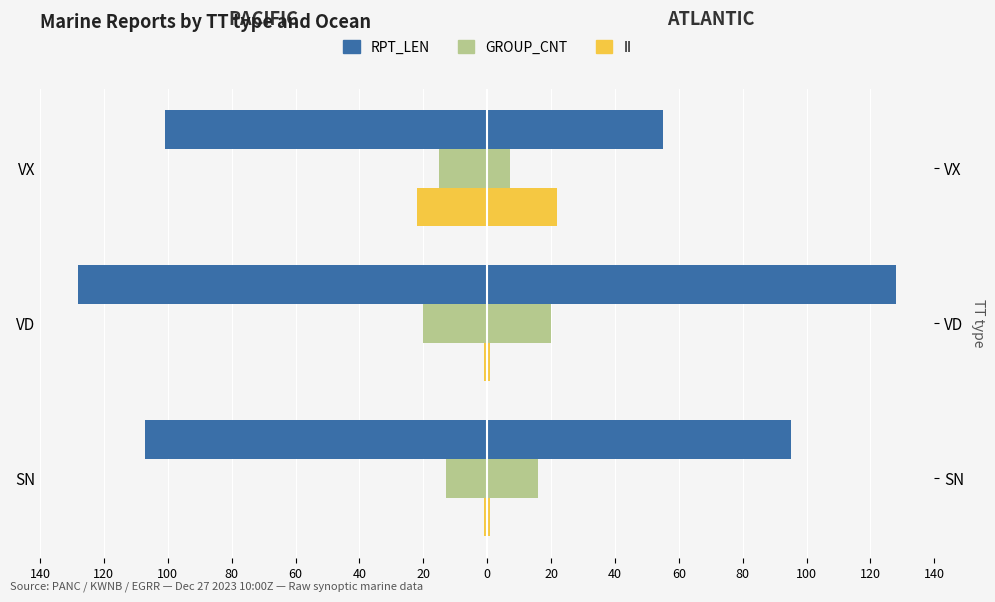

What is the value of the II bar at the 1st from the left?

-1